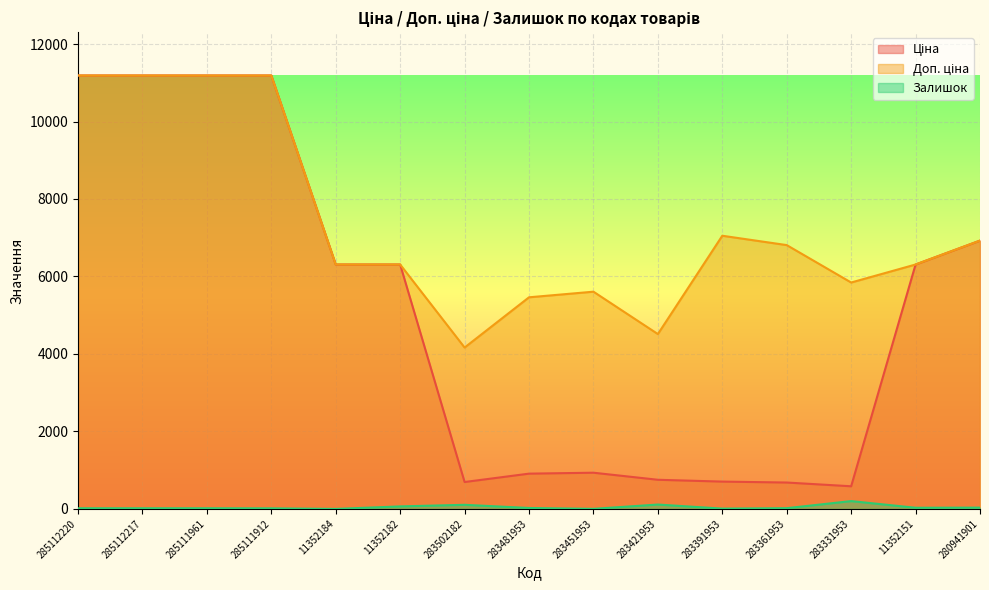

How many values in the Залишок series are below 19?

7